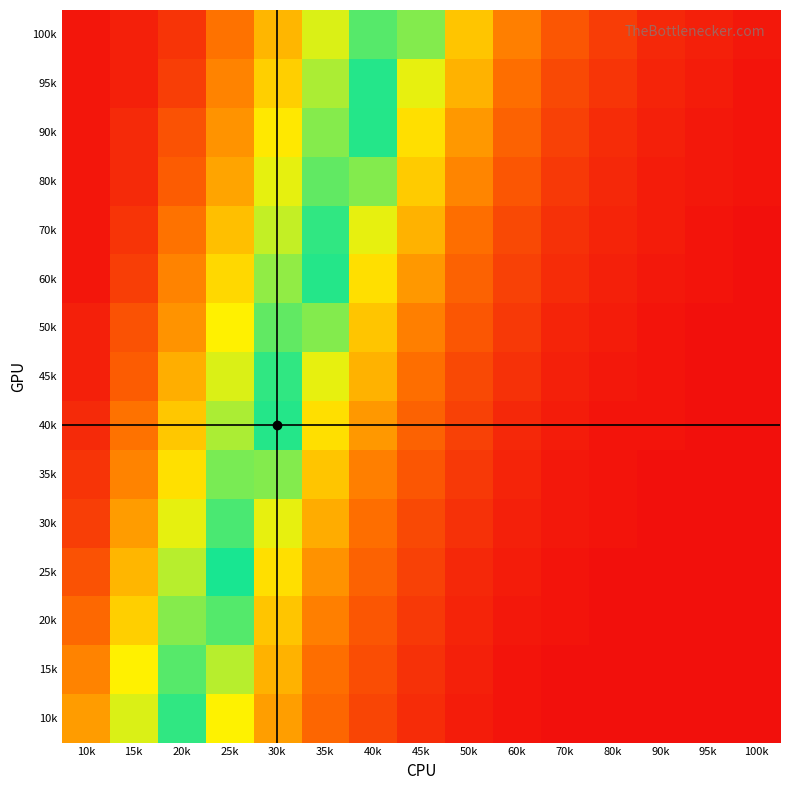

Which label corresponds to the smallest value in the chart?

70k